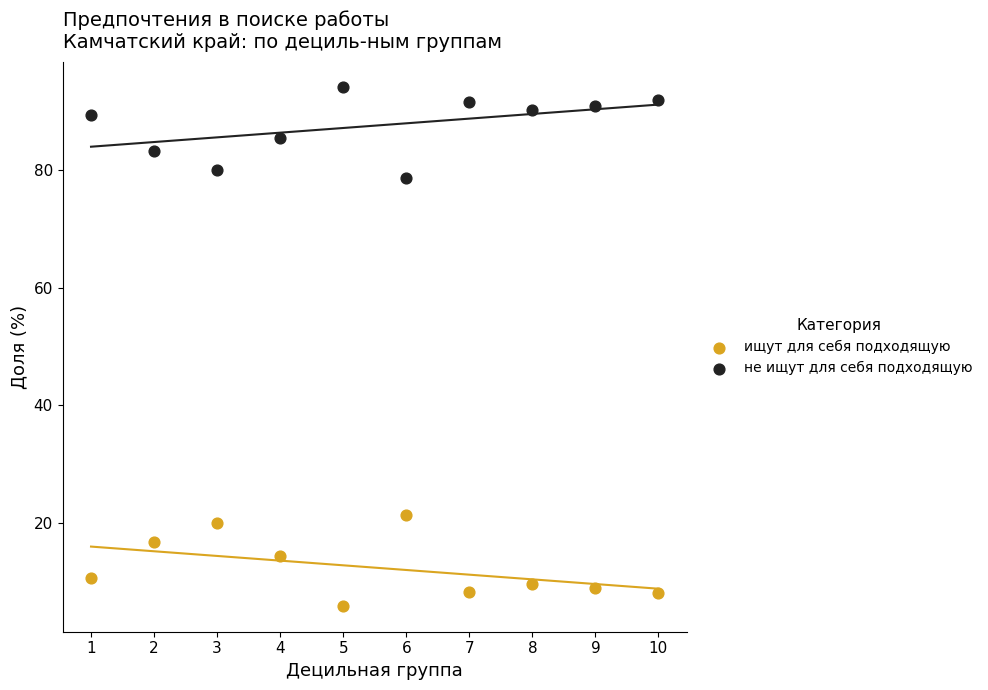

Which series contains the lowest Y value?

ищут для себя подходящую